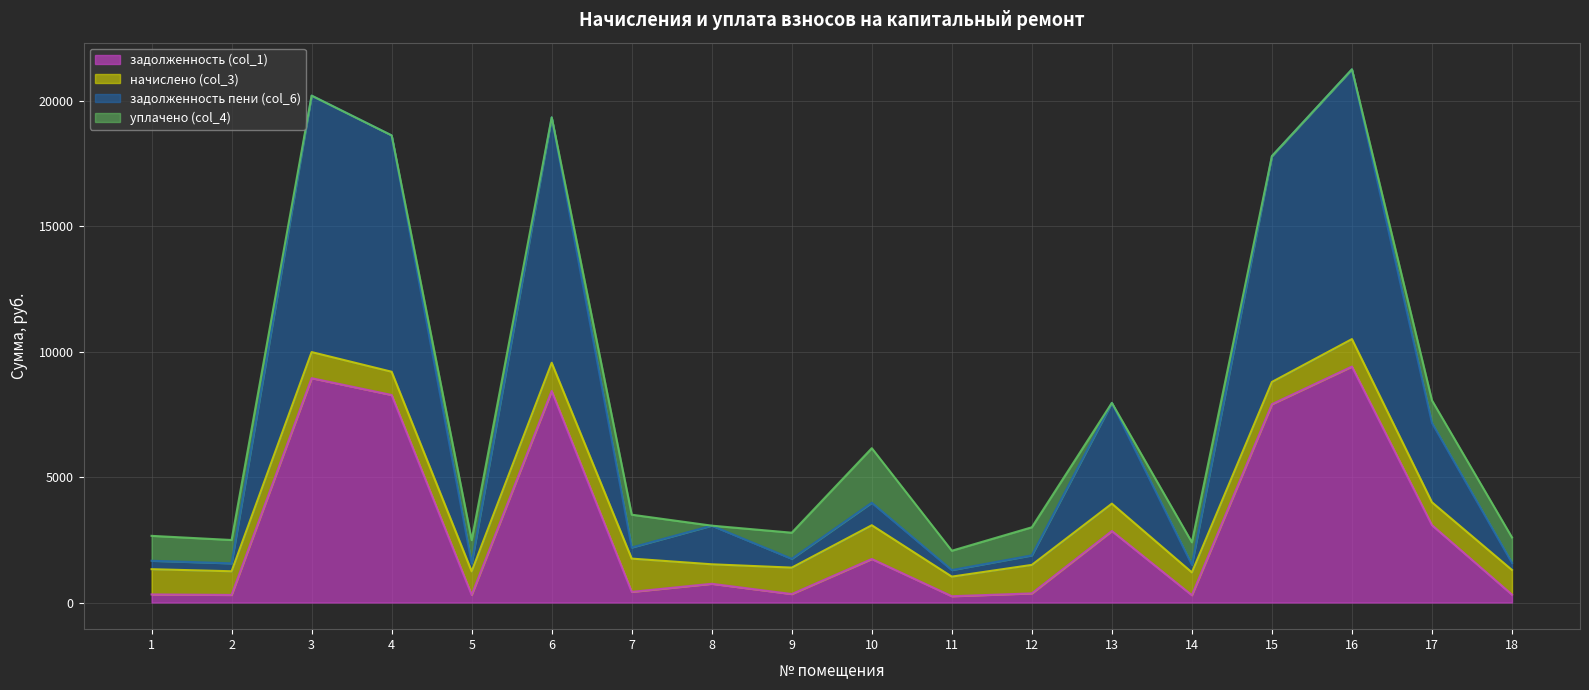

True or false: задолженность (col_1) and задолженность пени (col_6) intersect in this chart.

False